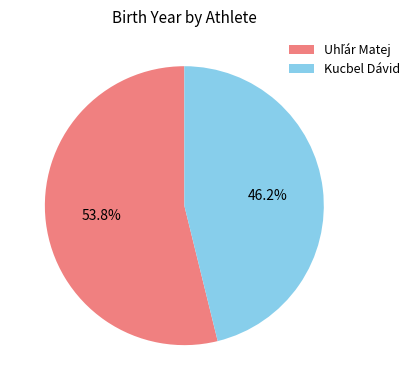

To the nearest percent, what portion does Kucbel Dávid represent?

46%